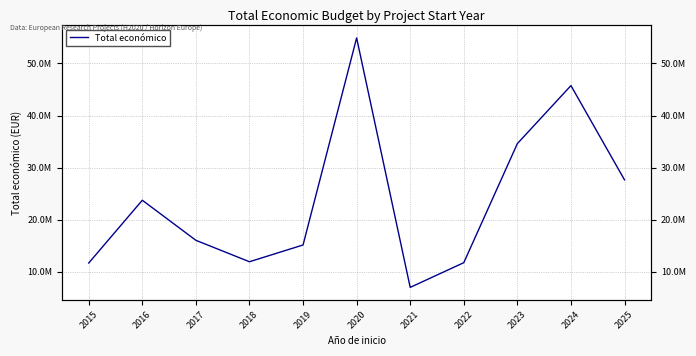

Reading left to right, transcribe all the data shown in this chart.

2015=11681556	2016=23734959	2017=16038591	2018=11924542	2019=15142698	2020=54903417	2021=6999449	2022=11744901	2023=34607630	2024=45746723	2025=27645965